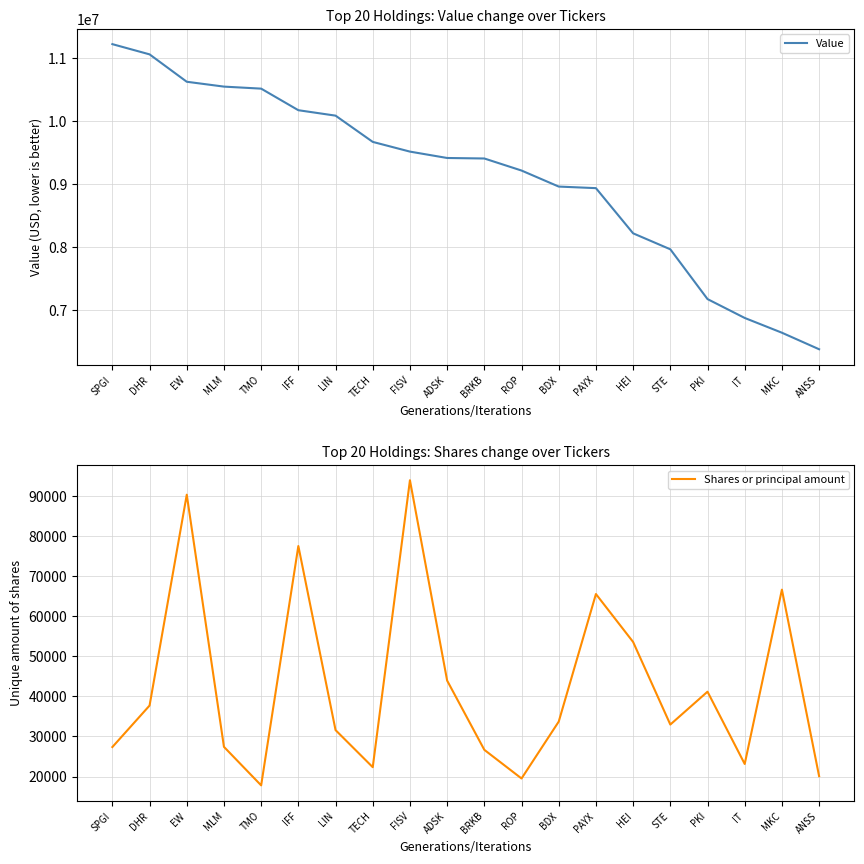

Is it true that Value equals 10084000 at LIN?

True